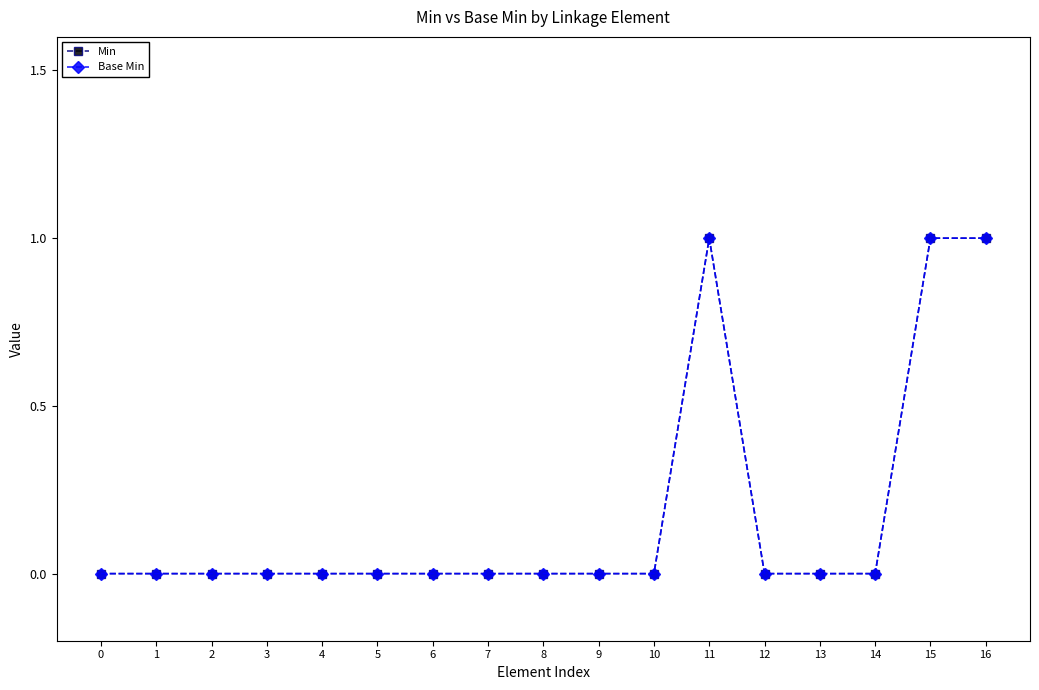

Reading right to left, transcribe all the data shown in this chart.

Min: 1	1	0	0	0	1	0	0	0	0	0	0	0	0	0	0	0
Base Min: 1	1	0	0	0	1	0	0	0	0	0	0	0	0	0	0	0